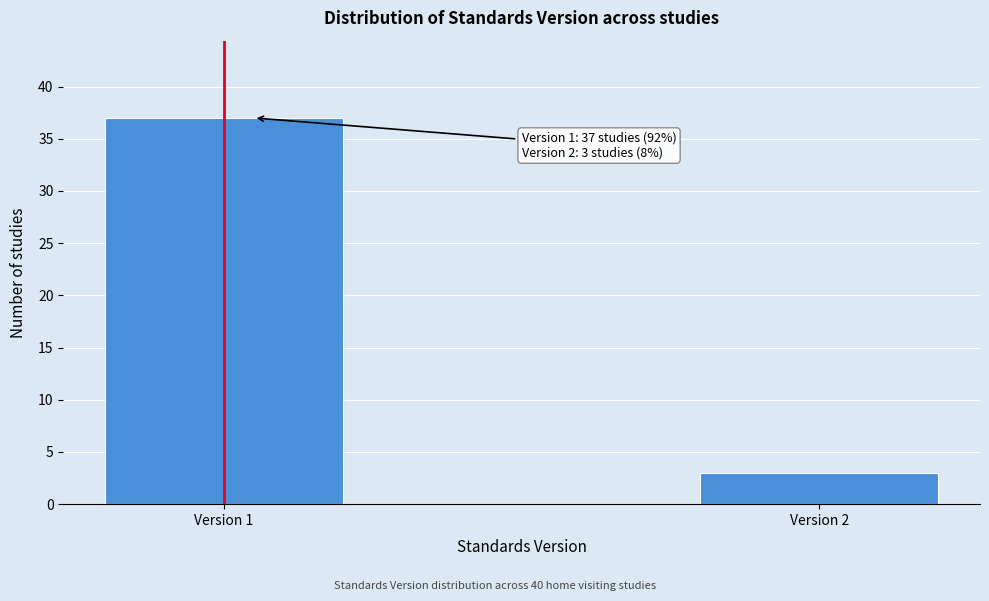

Reading left to right, extract all data points from this chart.

37	3